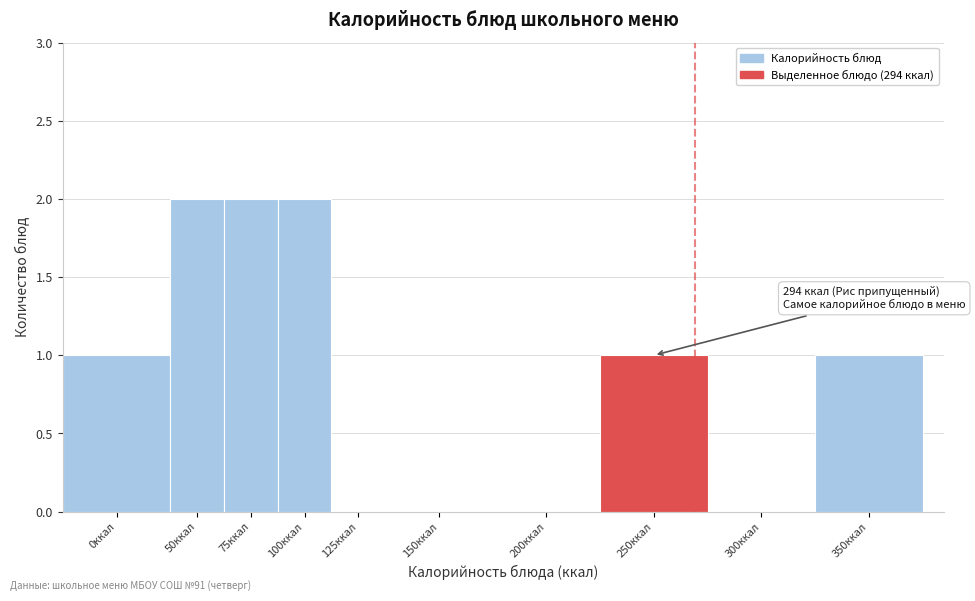

Reading left to right, what are all the values shown in this chart?

0ккал=1	50ккал=2	75ккал=2	100ккал=2	125ккал=0	150ккал=0	200ккал=0	250ккал=1	300ккал=0	350ккал=1